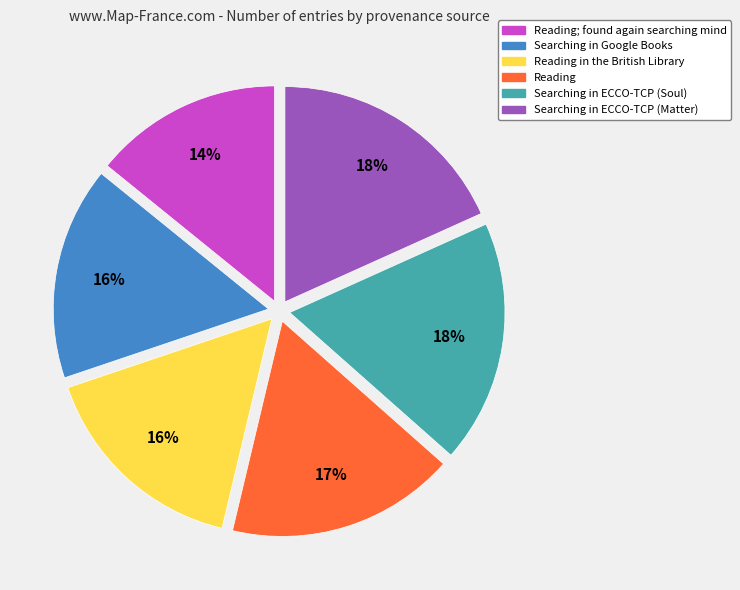

Is there a majority slice in this chart?

No